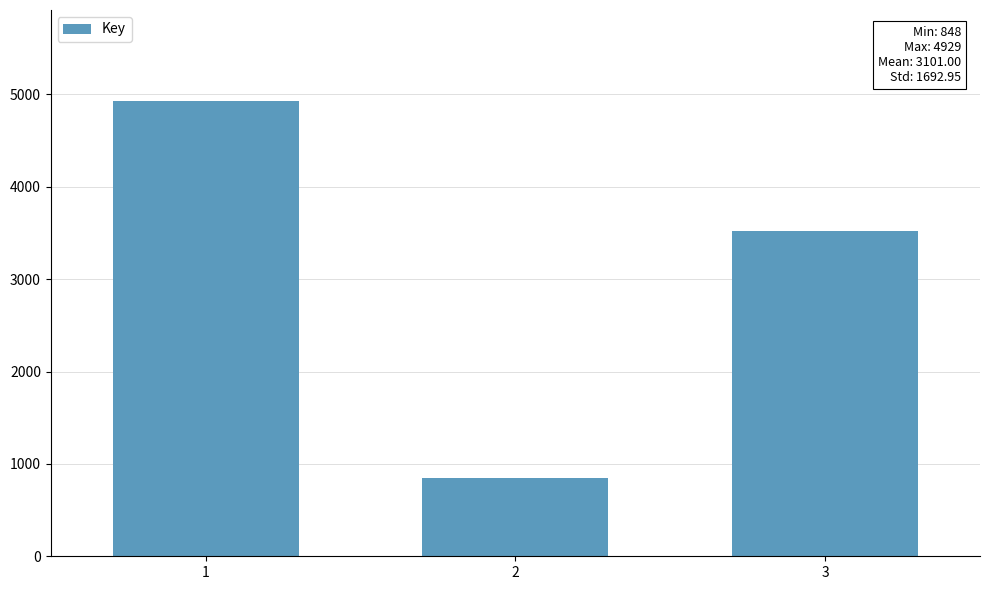

What is the value of the 3rd bar from the left?

3526